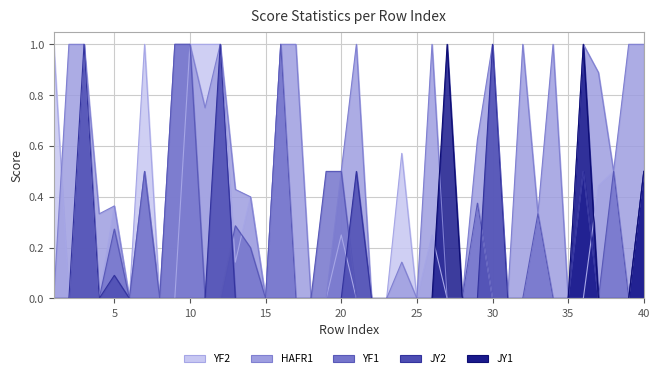

Is it true that JY2 equals 0.0 at 29?

True